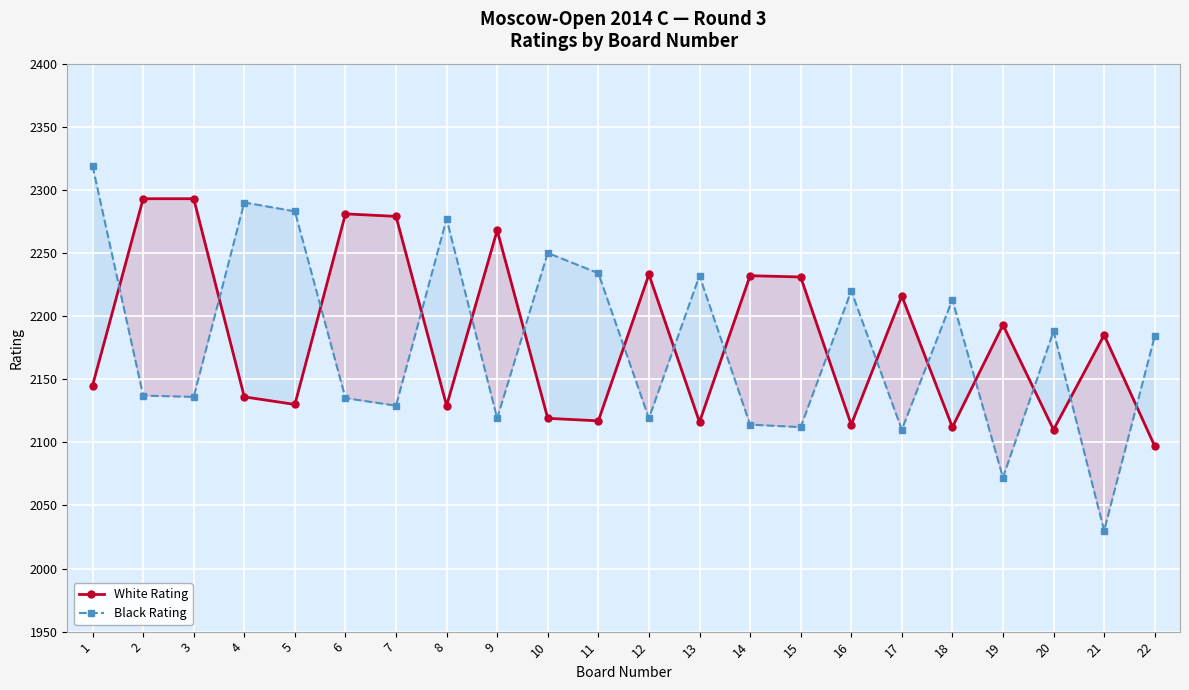

Between which two adjacent categories do Black Rating and White Rating first intersect?

1 and 2